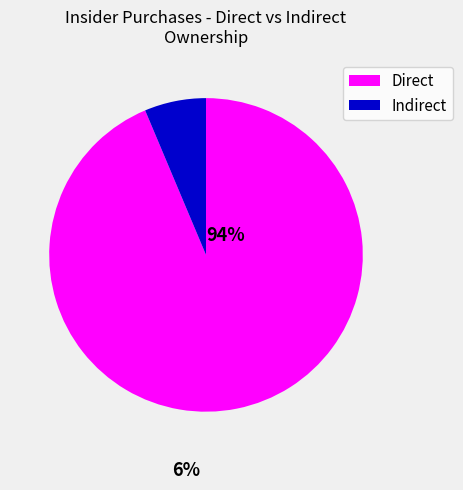

Is there a majority slice in this chart?

Yes